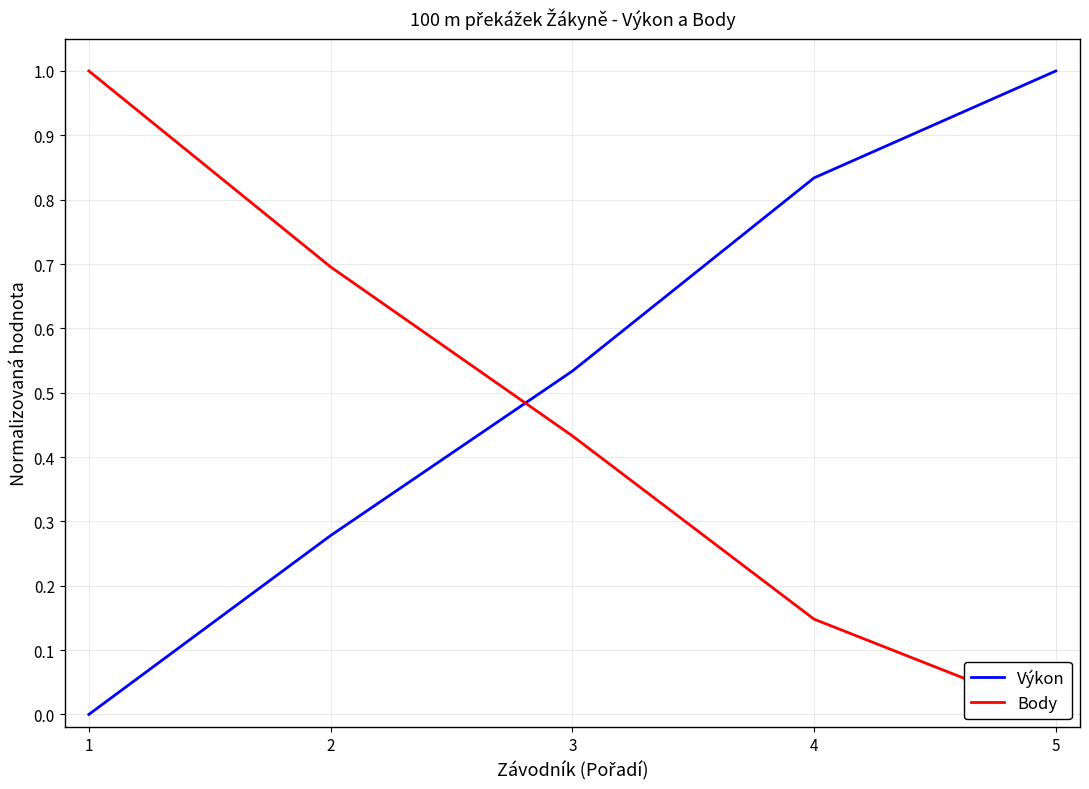

How many lines are shown in the chart?

2